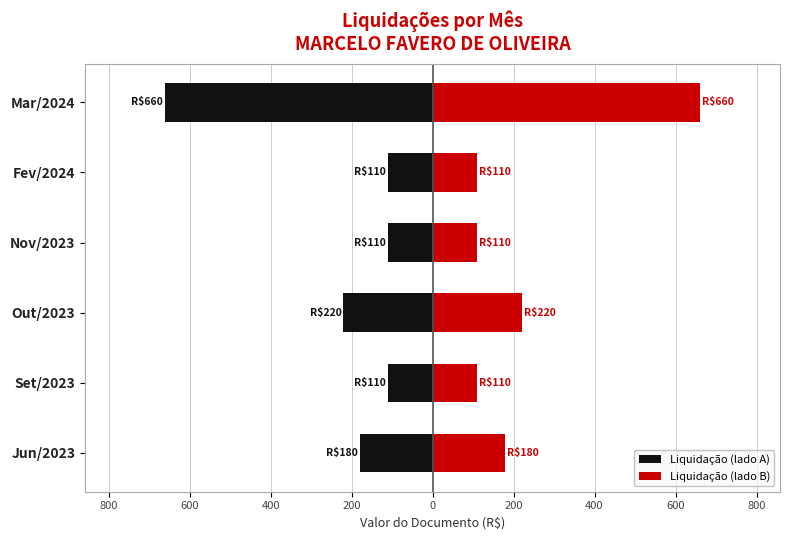

How many series are shown in this chart?

2